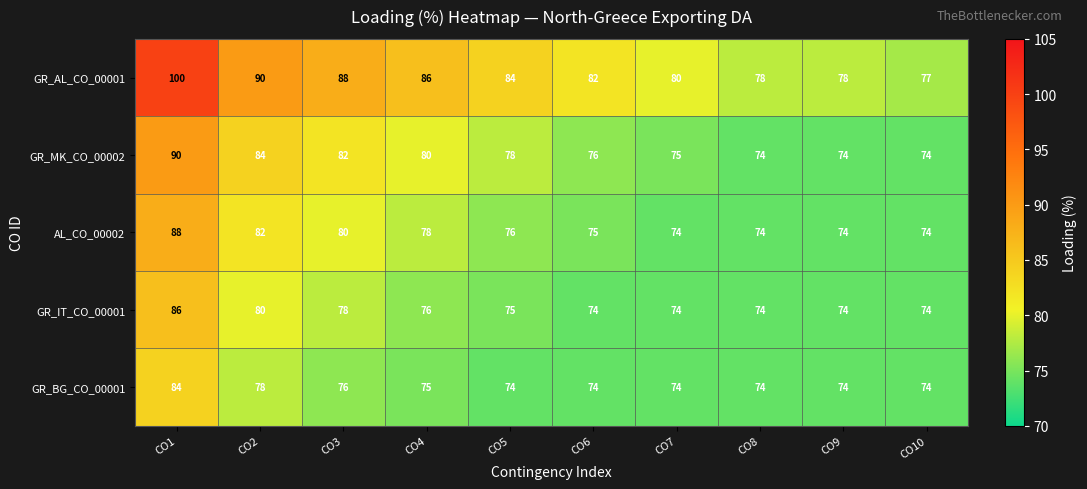

Read the AL_CO_00002 value at CO10, to the nearest 5.

75